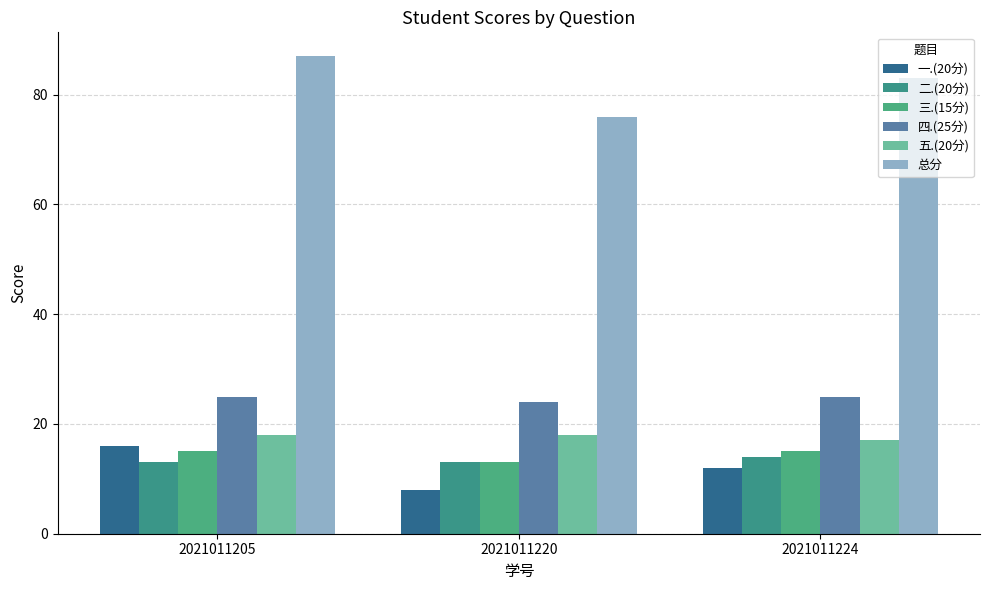

Count the number of data series in this chart.

6